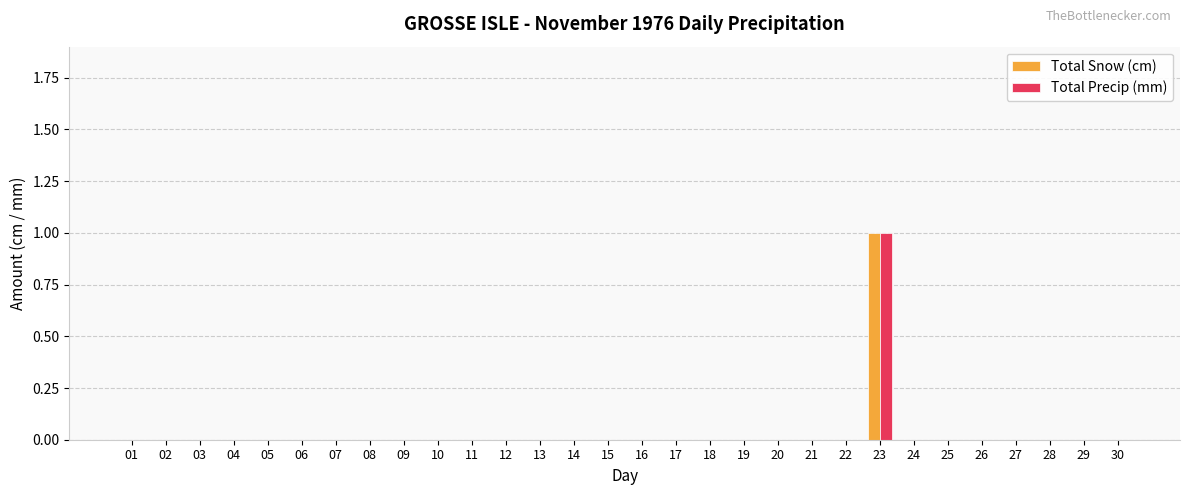

Which category has the highest value in the Total Precip (mm) series?

23